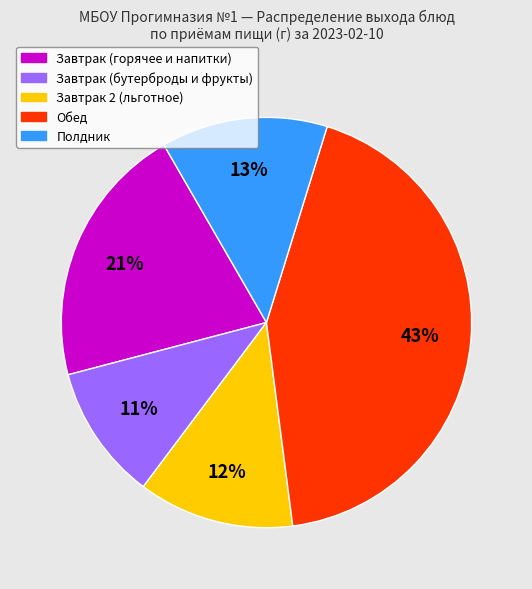

To the nearest percent, what is the average slice percentage?

20%